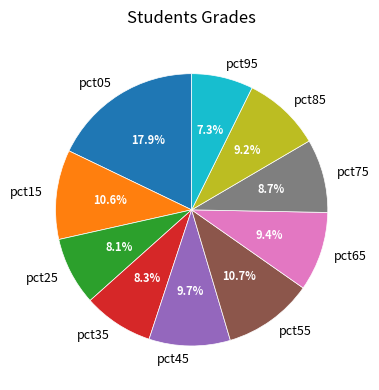

Is there any slice that represents more than half of the pie?

No